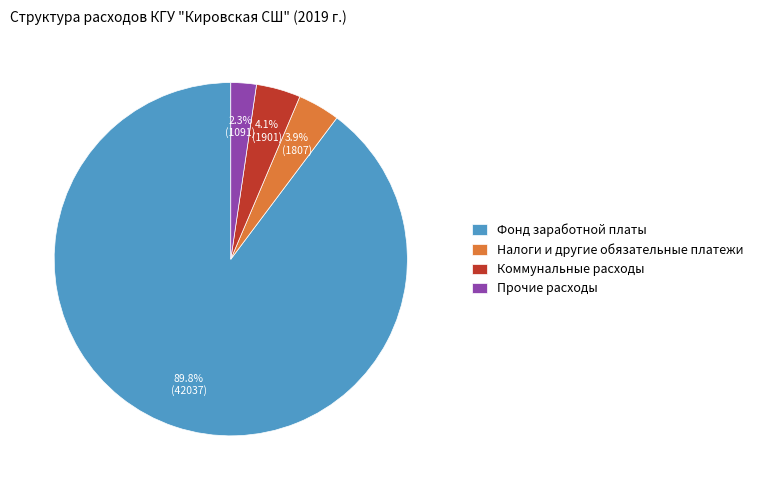

What percentage is NOT represented by Налоги и другие обязательные платежи?

96.1%